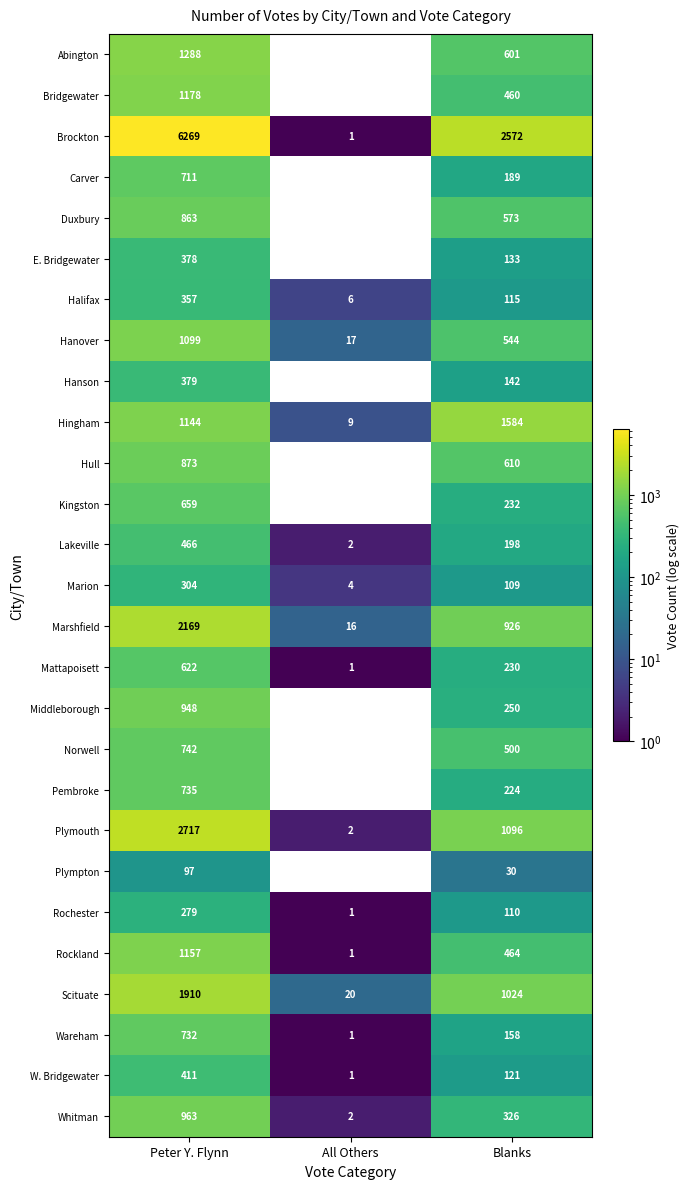

What is the difference between the Brockton values at Blanks and Peter Y. Flynn?

3697